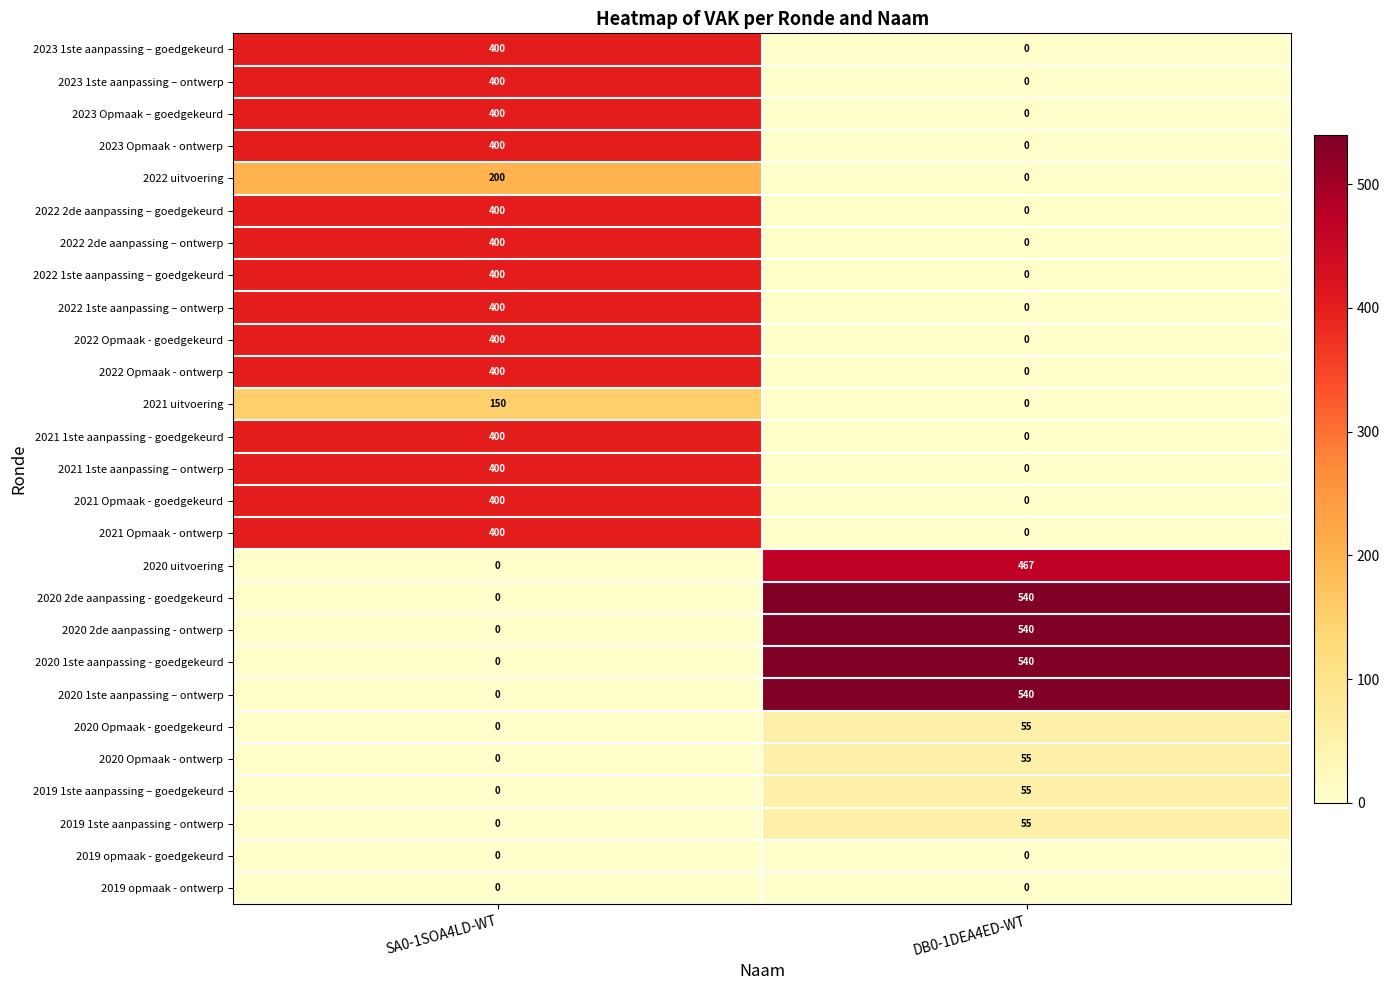

What is the sum of the 2020 Opmaak - ontwerp values at DB0-1DEA4ED-WT and SA0-1SOA4LD-WT?

55